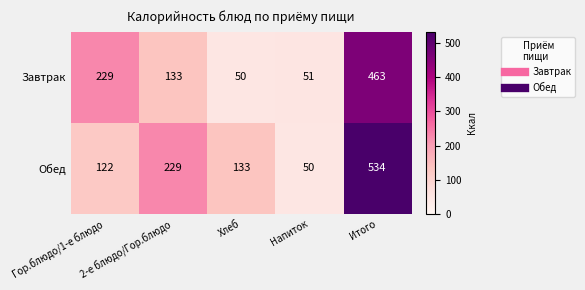

At which category is the sum across all series the highest?

Итого